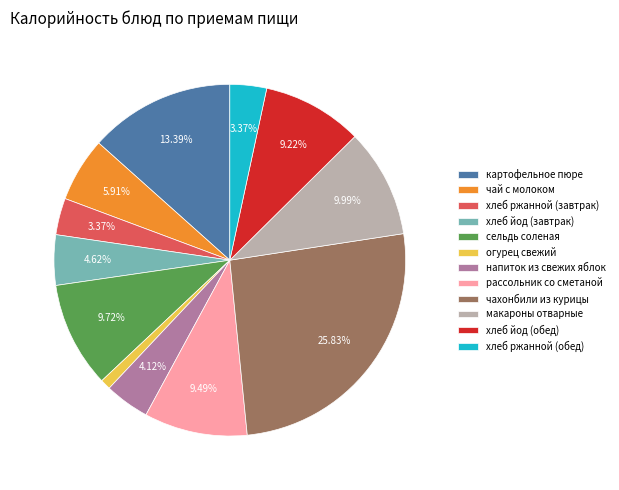

Count the number of slices in the pie.

12